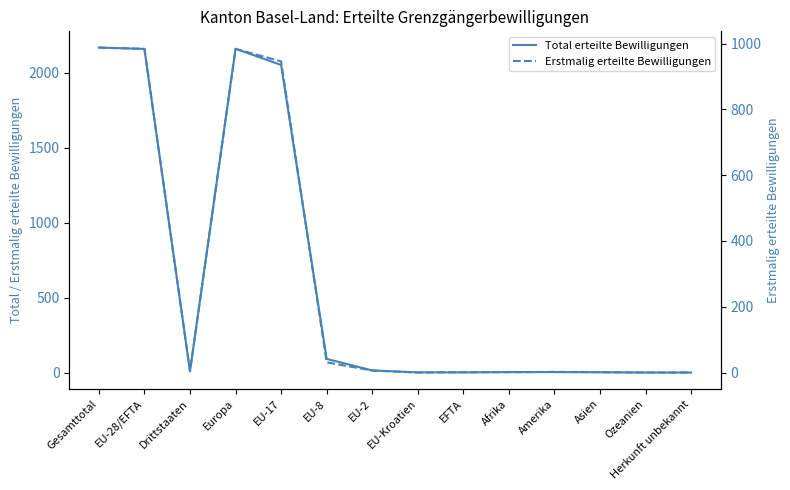

Is the value of Erstmalig erteilte Bewilligungen at EU-17 greater than the value of Total erteilte Bewilligungen at Gesamttotal?

No